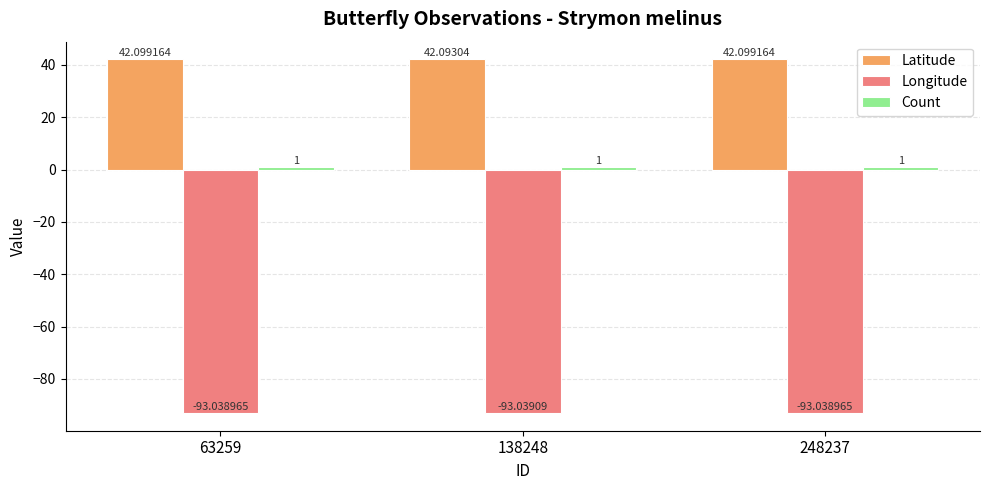

What is the total value across all series at 248237?

-49.9